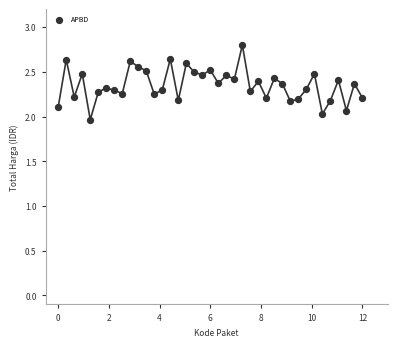

What is the range of X values (max minus min)?

12.0